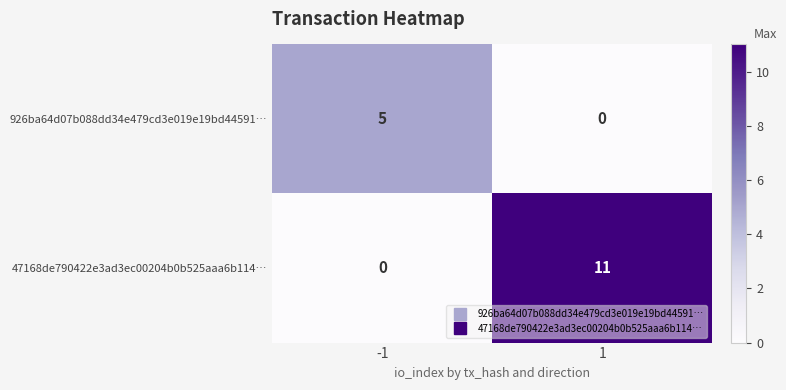

Reading left to right, extract all data points from this chart.

926ba64d07b088dd34e479cd3e019e19bd44591…: 5	0
47168de790422e3ad3ec00204b0b525aaa6b114…: 0	11